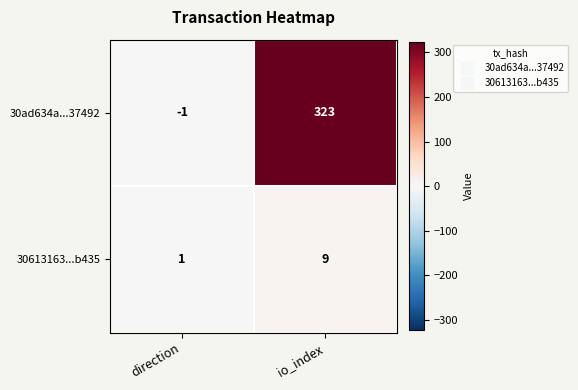

What is the sum of the 30ad634a...37492 values at direction and io_index?

322